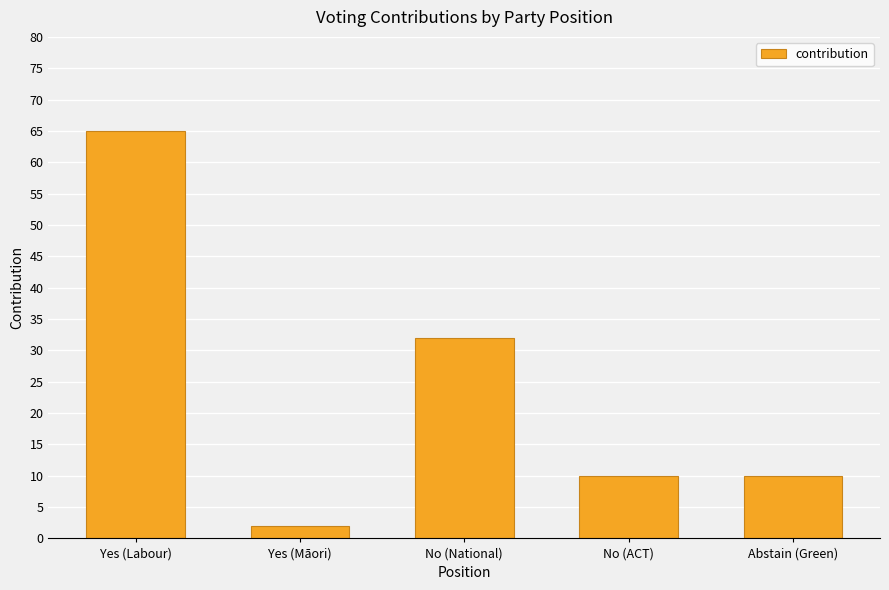

At which category does the chart reach its minimum across all series?

Yes (Māori)